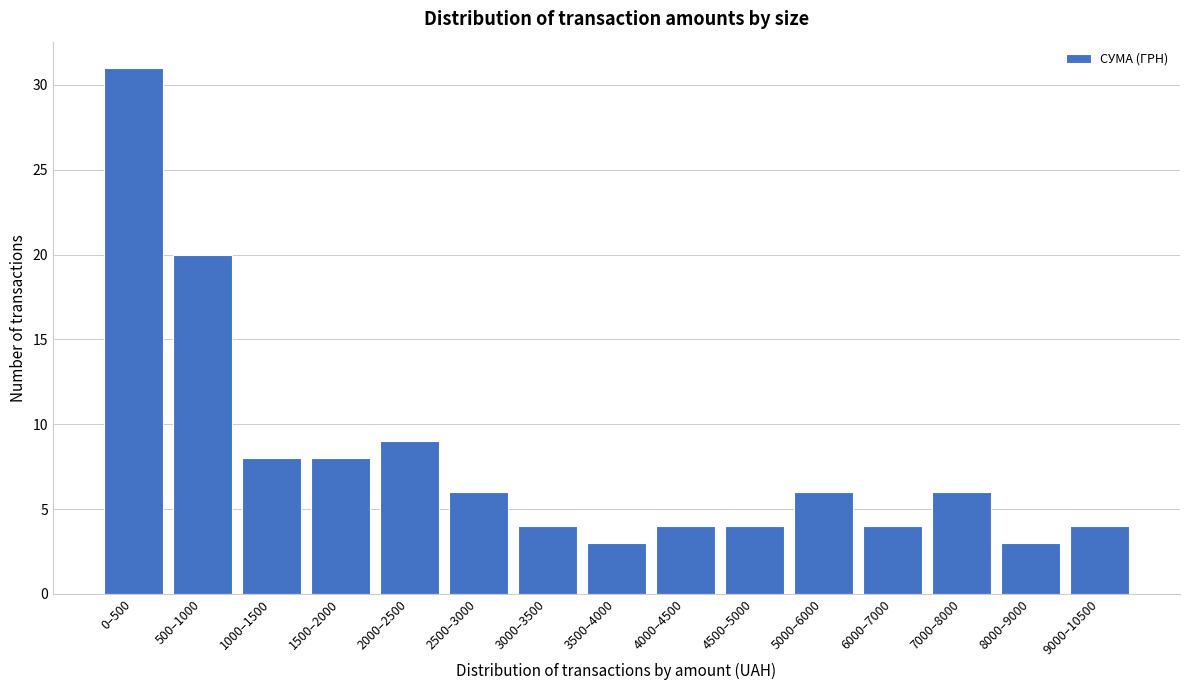

Reading left to right, list all the values displayed in this chart.

0–500=31	500–1000=20	1000–1500=8	1500–2000=8	2000–2500=9	2500–3000=6	3000–3500=4	3500–4000=3	4000–4500=4	4500–5000=4	5000–6000=6	6000–7000=4	7000–8000=6	8000–9000=3	9000–10500=4